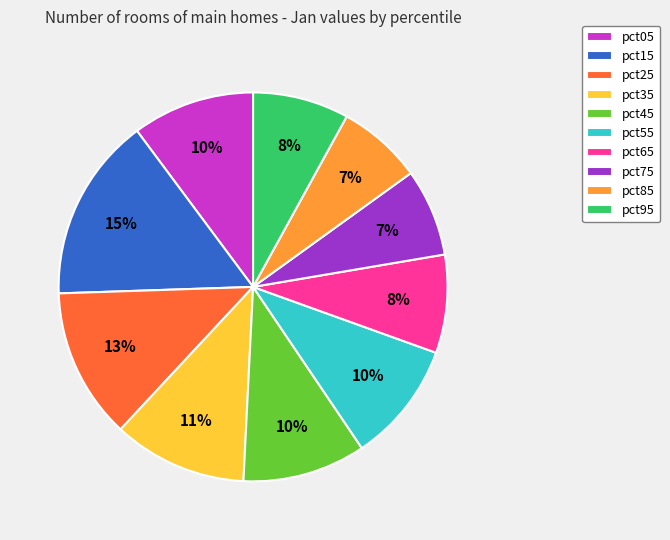

What is the largest slice in the pie chart?

pct15